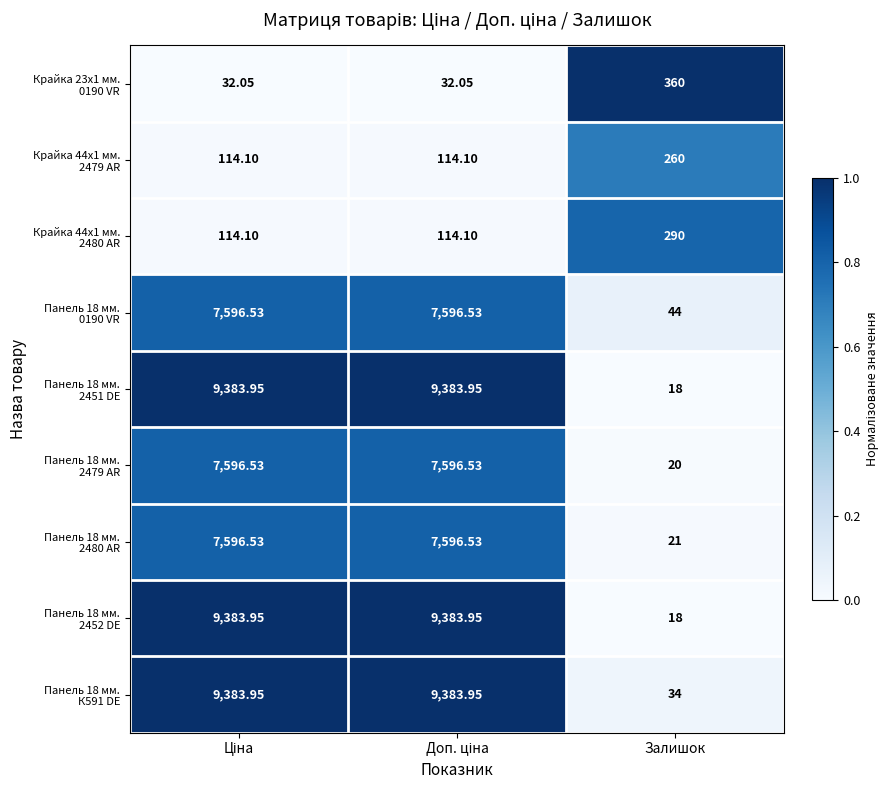

At which category does the chart reach its minimum across all series?

Залишок